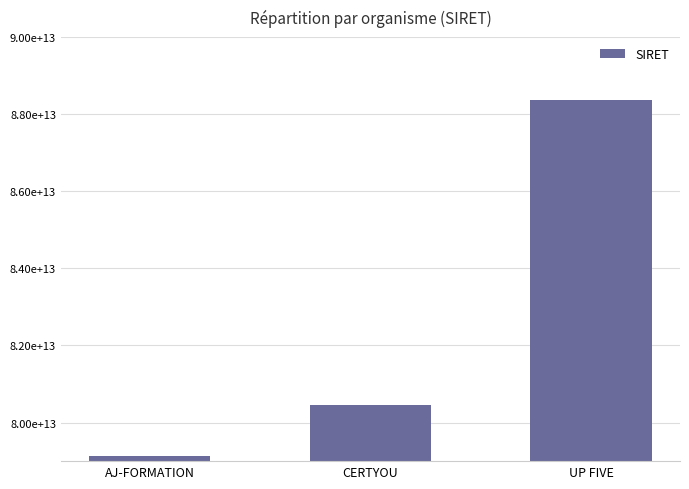

What is the change in value from CERTYOU to UP FIVE?

+7903259900003